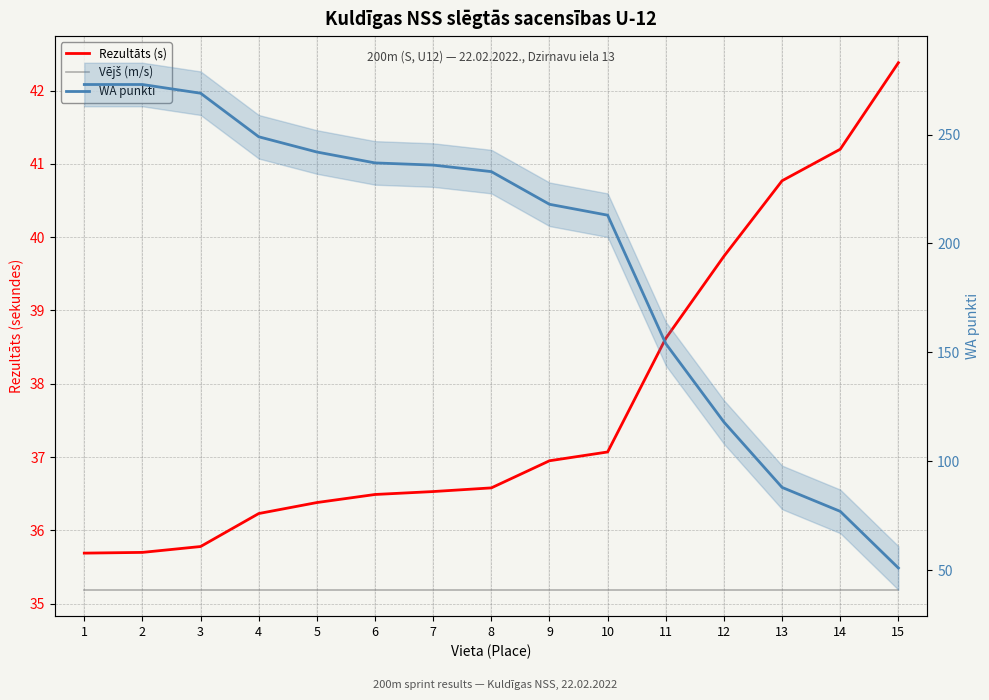

What is the spread (max minus min) of values at 5?

206.8